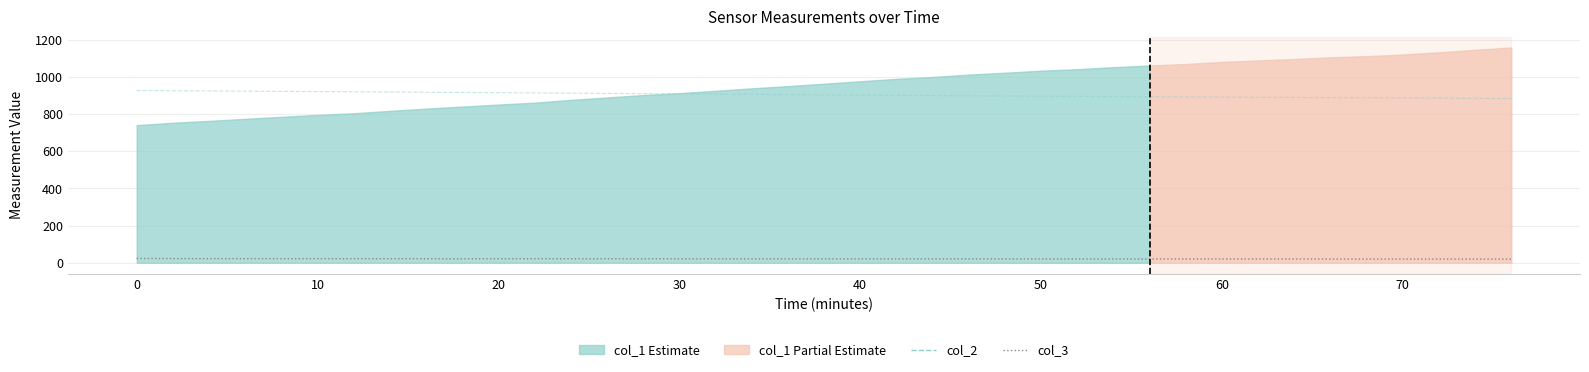

The col_2 series shows 1282.8 at 50. True or false?

False